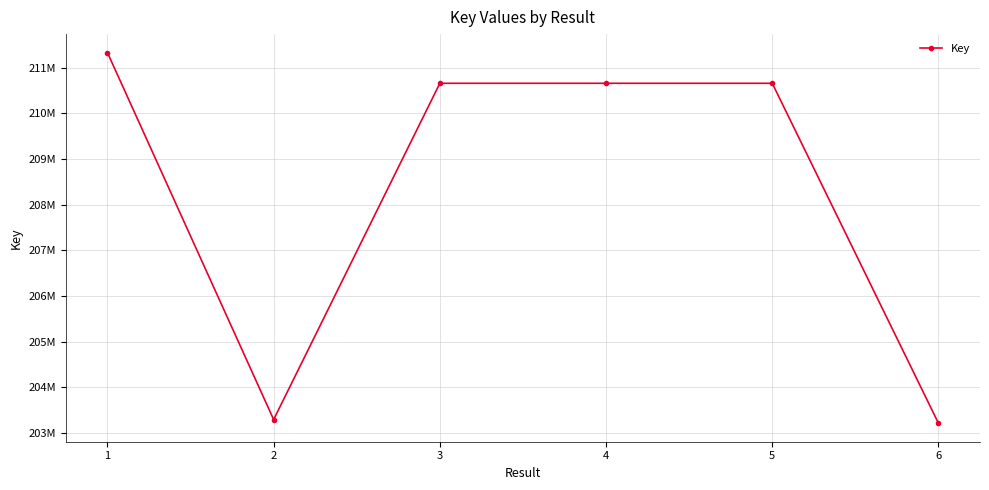

What is the sum of the values at 2 and 4?

413945915